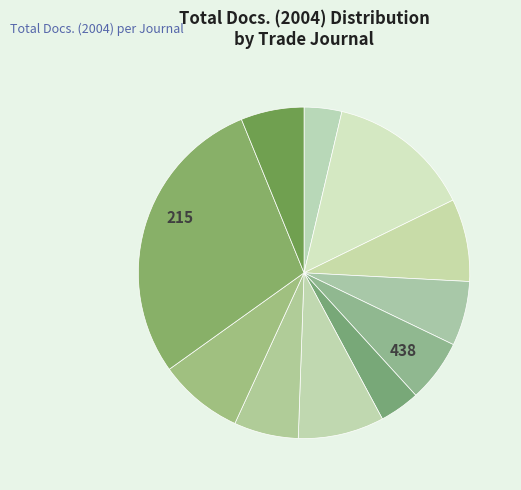

How many segments does this pie chart have?

11